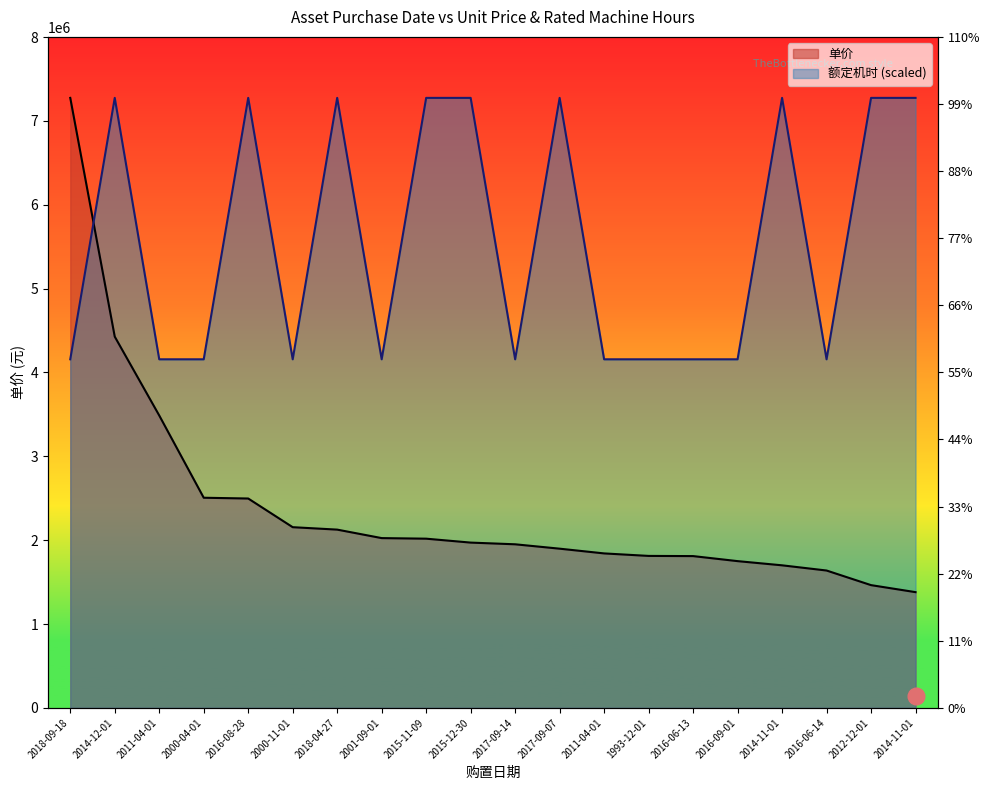

Is it true that 额定机时 equals 5928075.4 at 2000-11-01?

False